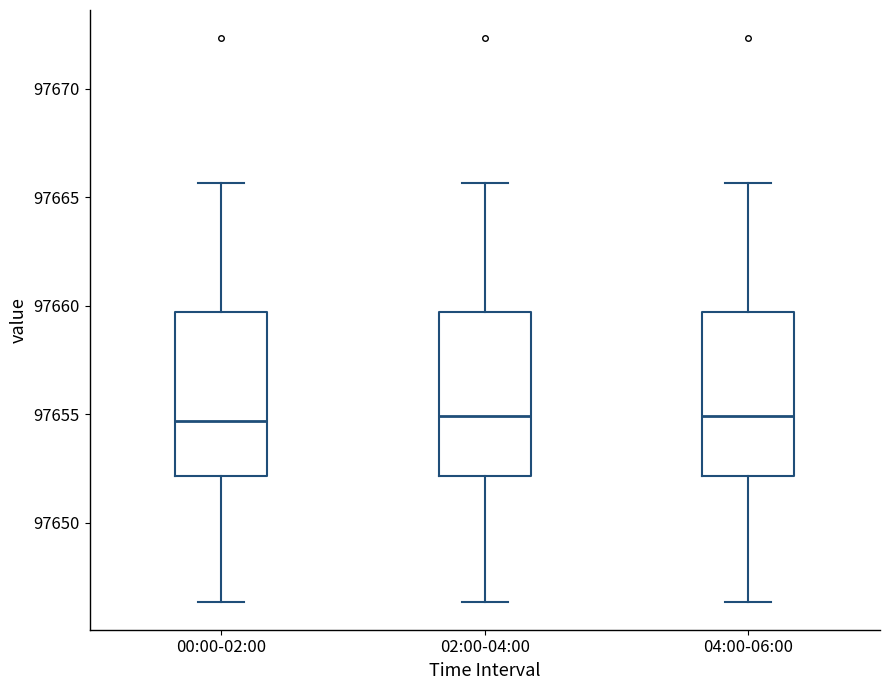

Reading left to right, transcribe this box plot: for each box, give where its median line is, the range the box spans, and where its two whiskers end, as read against the y-axis. The values are not printed on the chart, so give them approximately, as read against the axis.

00:00-02:00: median 97654.5, box 97652.0 to 97659.5, whiskers 97646.5 to 97665.5
02:00-04:00: median 97655.0, box 97652.0 to 97659.5, whiskers 97646.5 to 97665.5
04:00-06:00: median 97655.0, box 97652.0 to 97659.5, whiskers 97646.5 to 97665.5